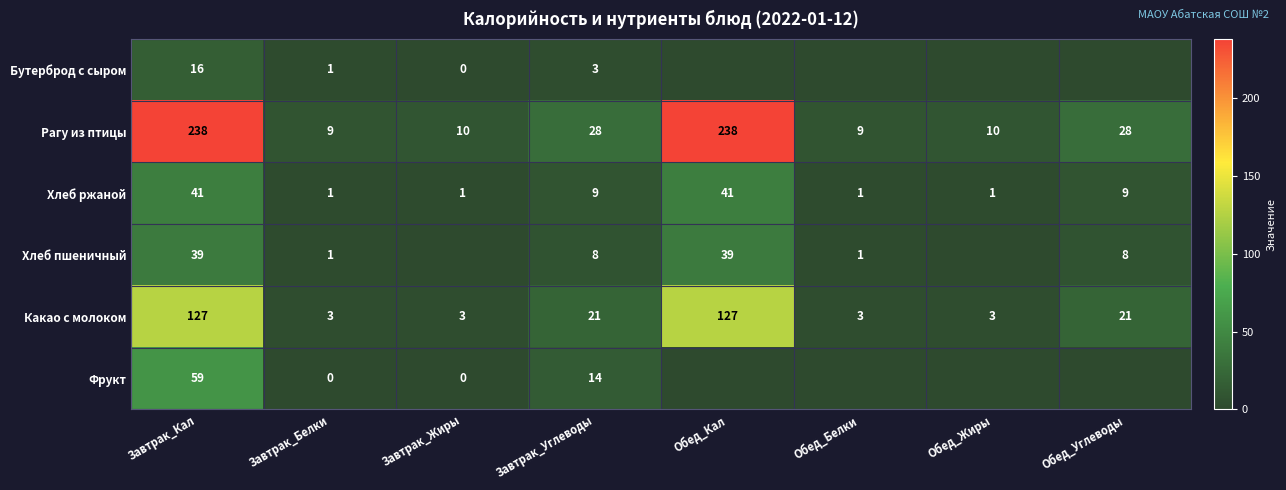

True or false: Рагу из птицы has a value of 13 at Обед_Белки.

False